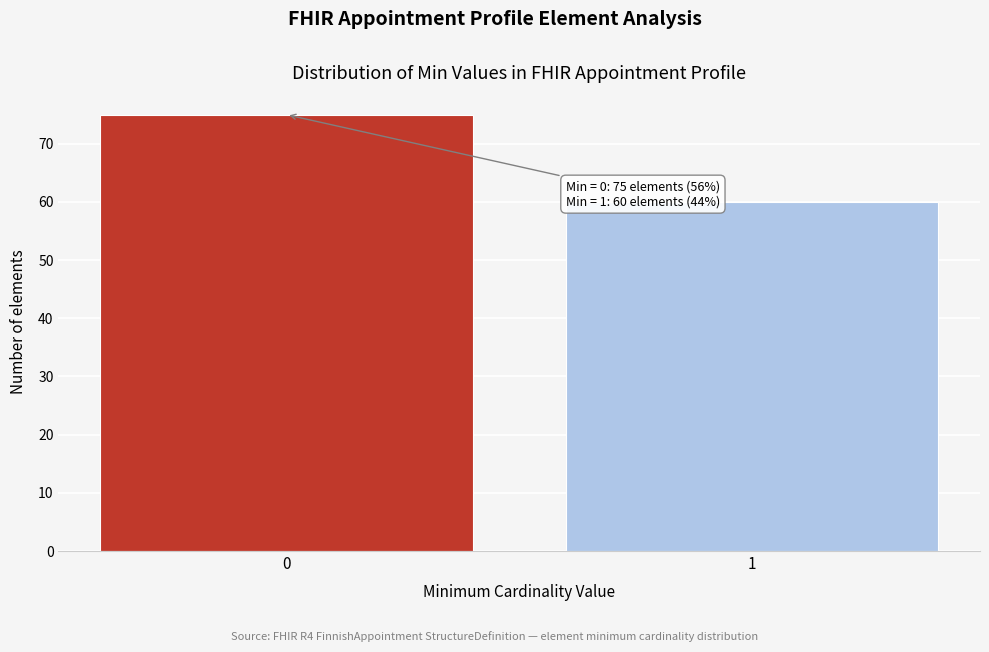

Reading left to right, what are all the values shown in this chart?

0=75	1=60